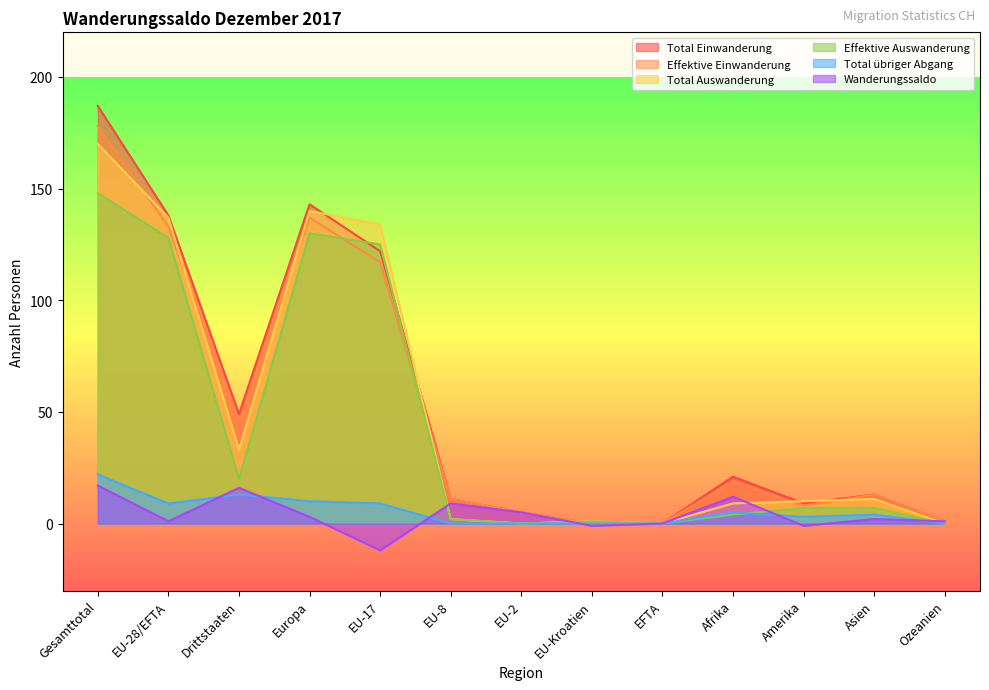

What is the average value of the Effektive Auswanderung series?

44